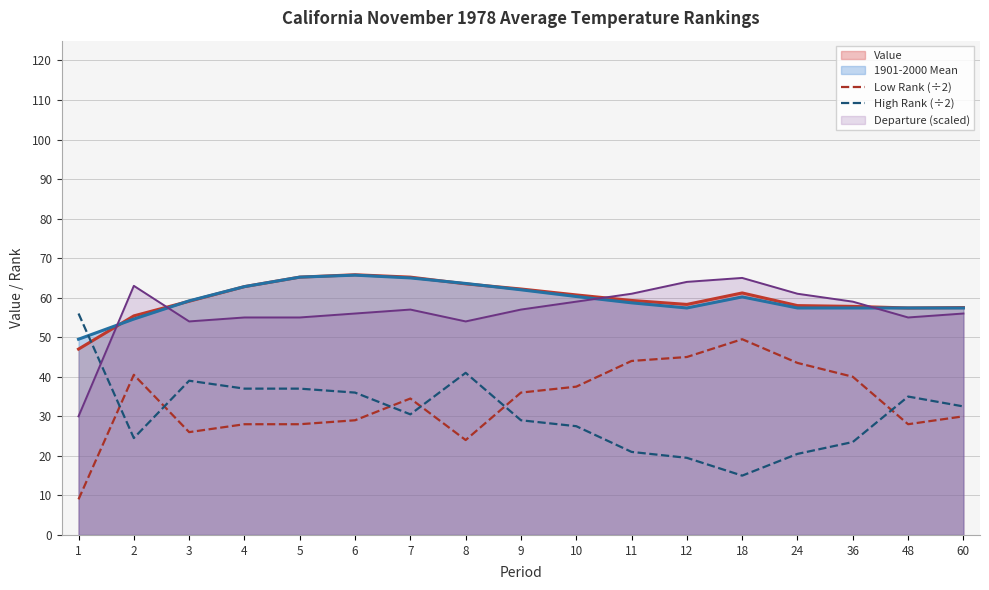

True or false: Low Rank (÷2) and High Rank (÷2) intersect in this chart.

True